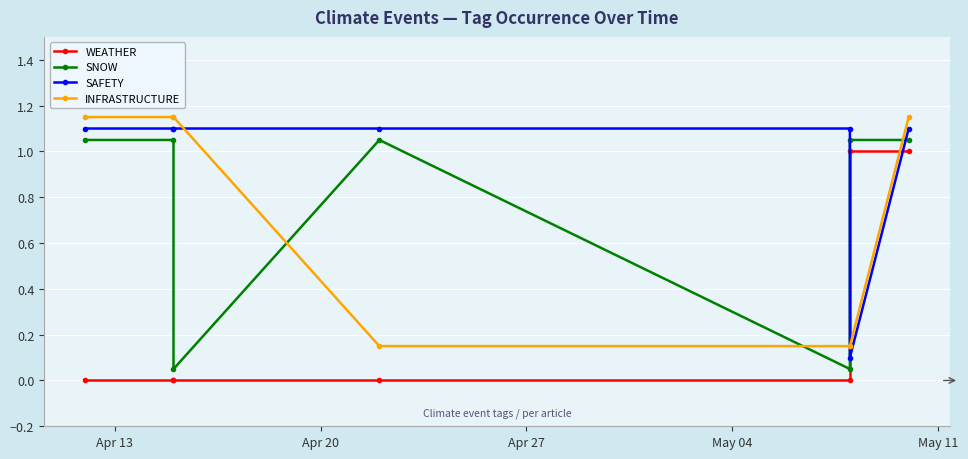

Is this an area chart (filled region under the line)?

No